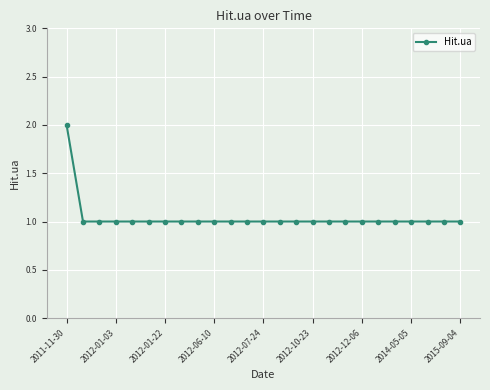

What is the sum of all values?

26